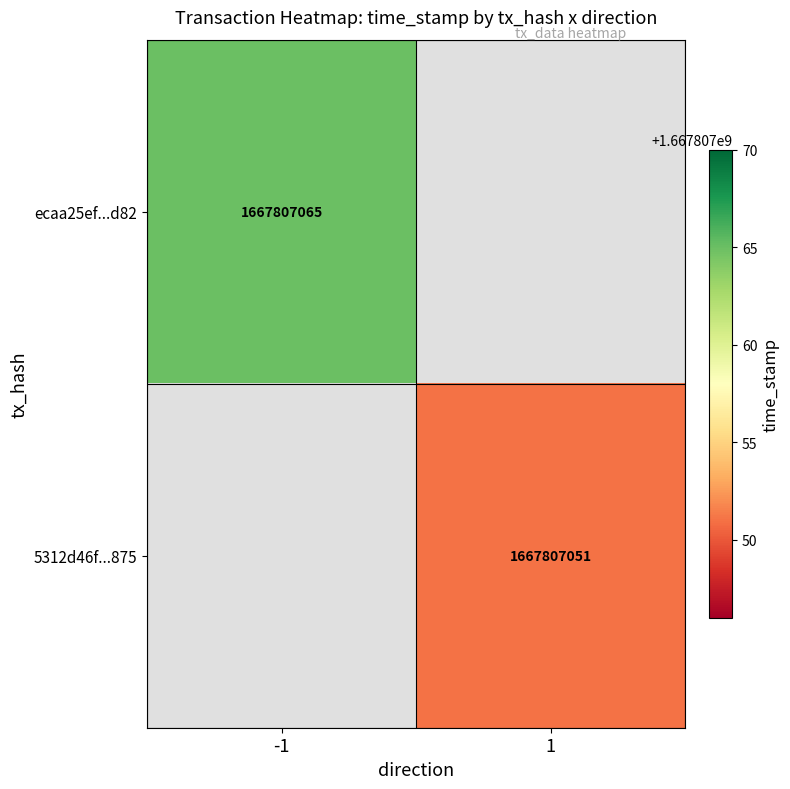

The 5312d46bf6bf97107f6e369b7c797c6aed67875 series shows 1 at direction. True or false?

True